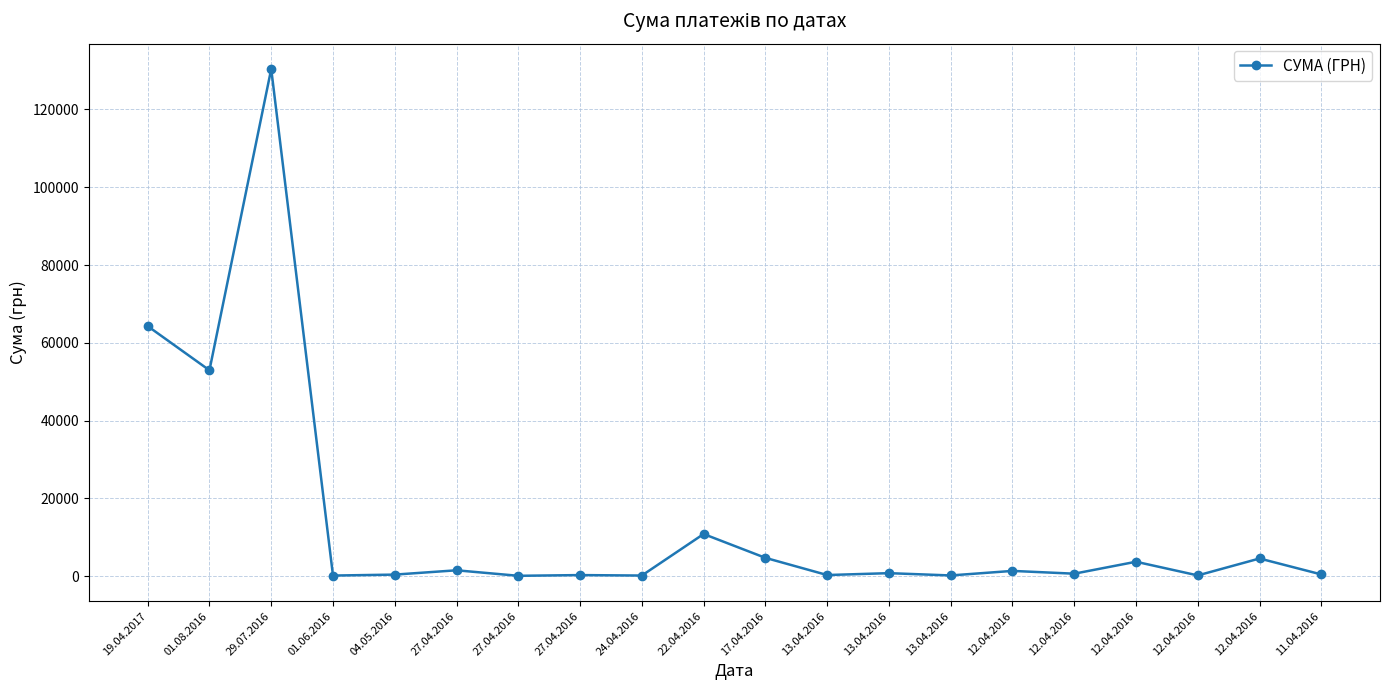

Which category has the highest value across all series?

29.07.2016